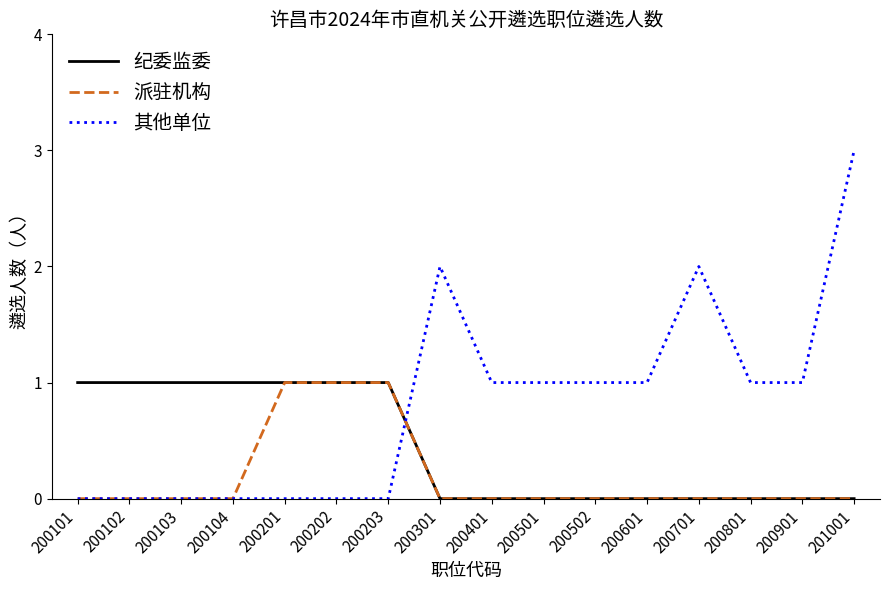

The value of 派驻机构 at 200502 is 1. True or false?

False